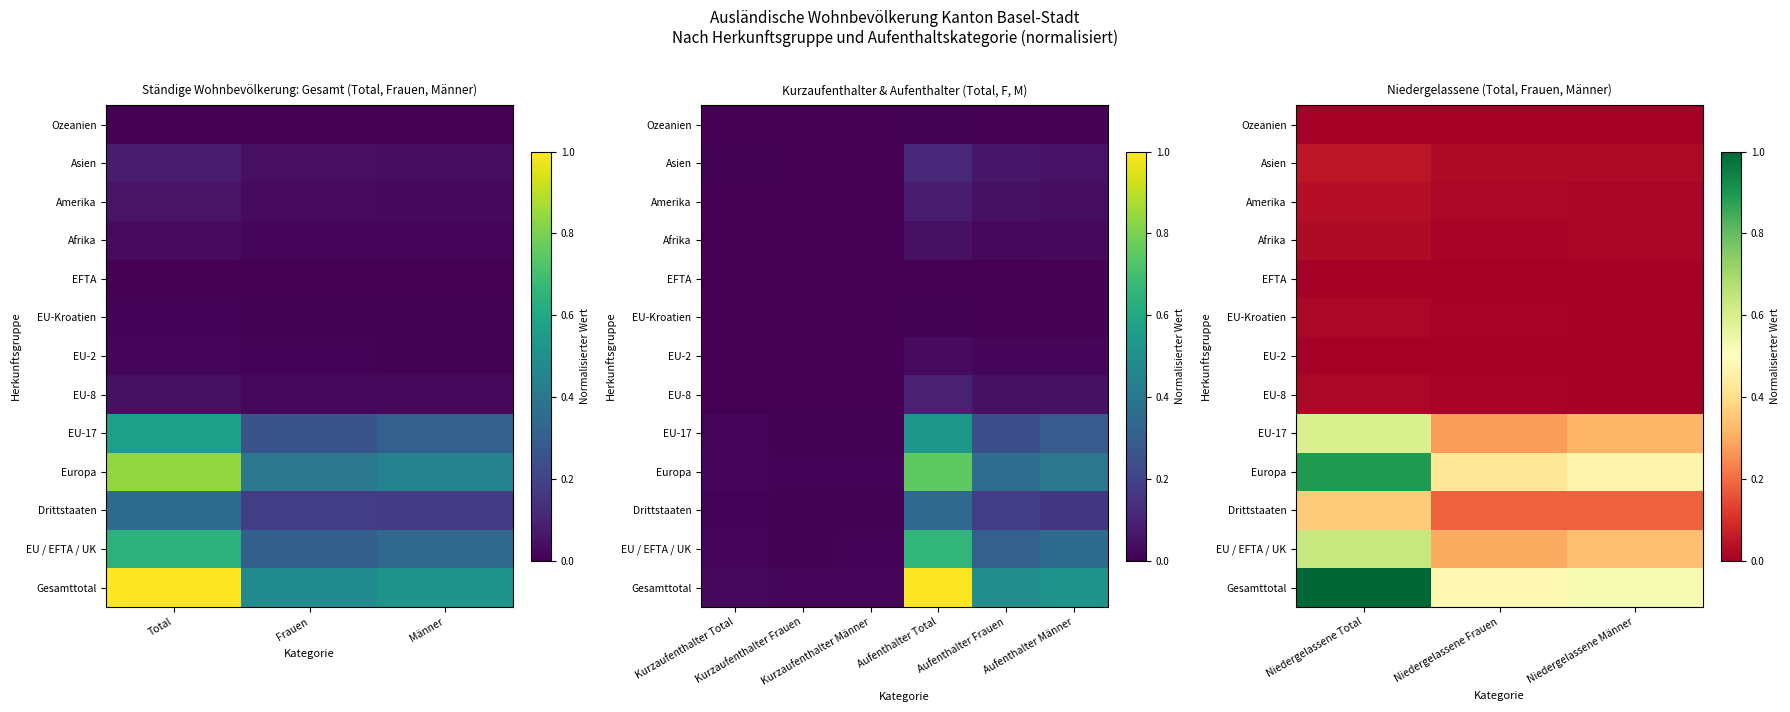

How many data points does each series have?

3